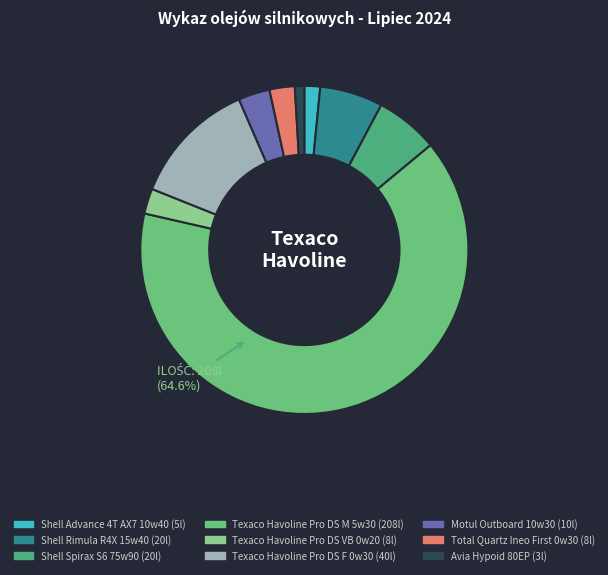

Count the number of slices in the pie.

9